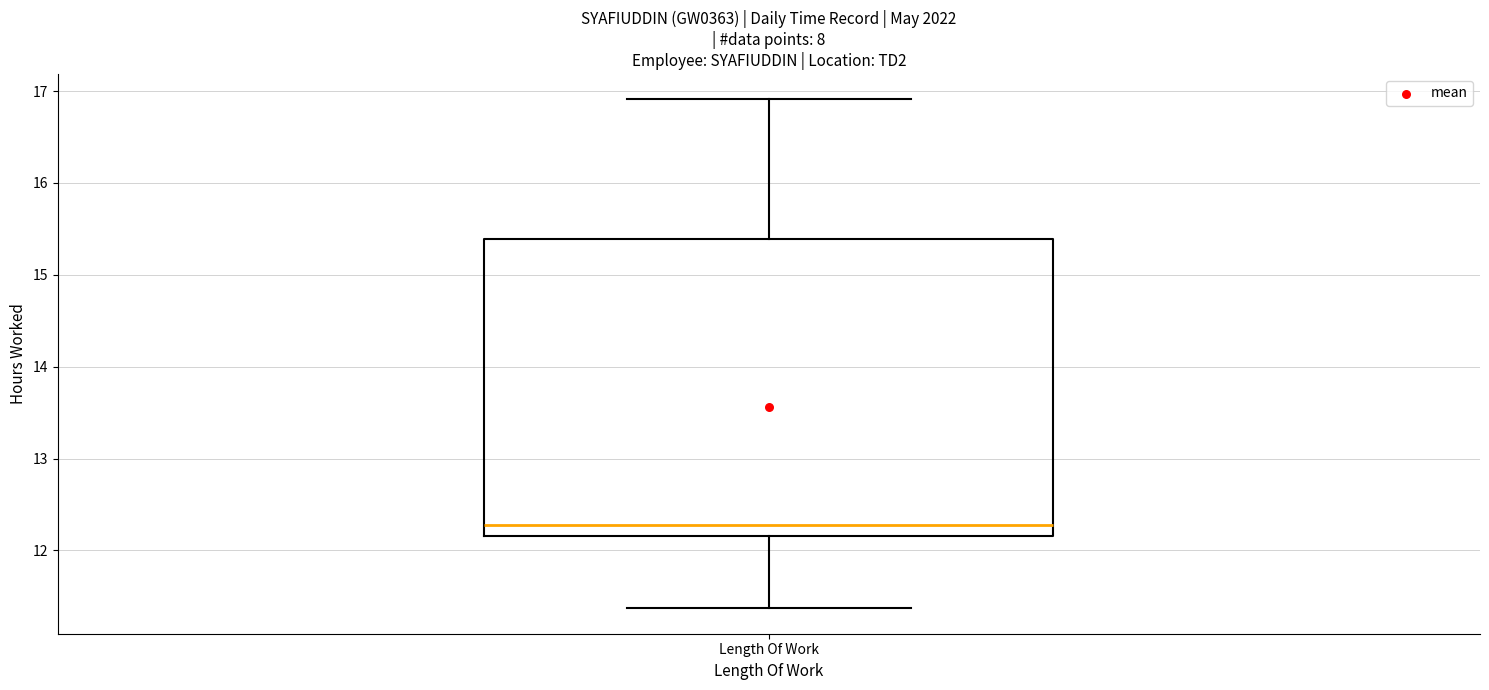

Transcribe this box plot: give where the median line is, the range the box spans, and where the two whiskers end, as read against the y-axis. The values are not printed on the chart, so give them approximately, as read against the axis.

median 12.3, box 12.2 to 15.4, whiskers 11.4 to 16.9